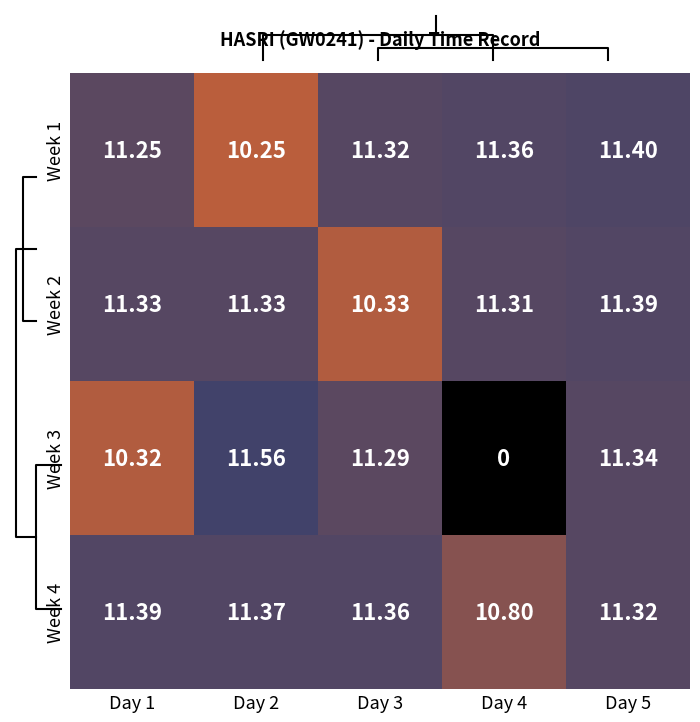

How many categories are shown in the chart?

5